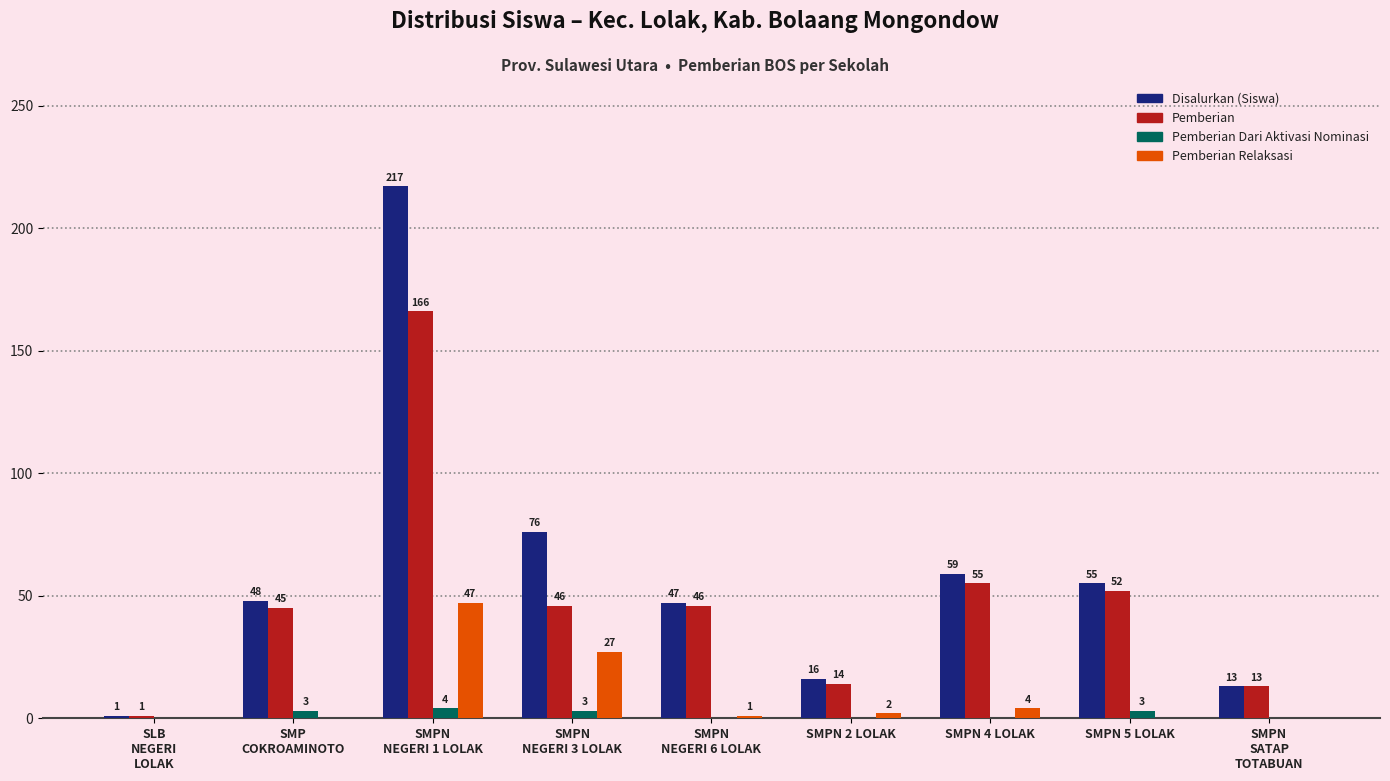

Which series has the largest total across all categories?

Disalurkan (Siswa)